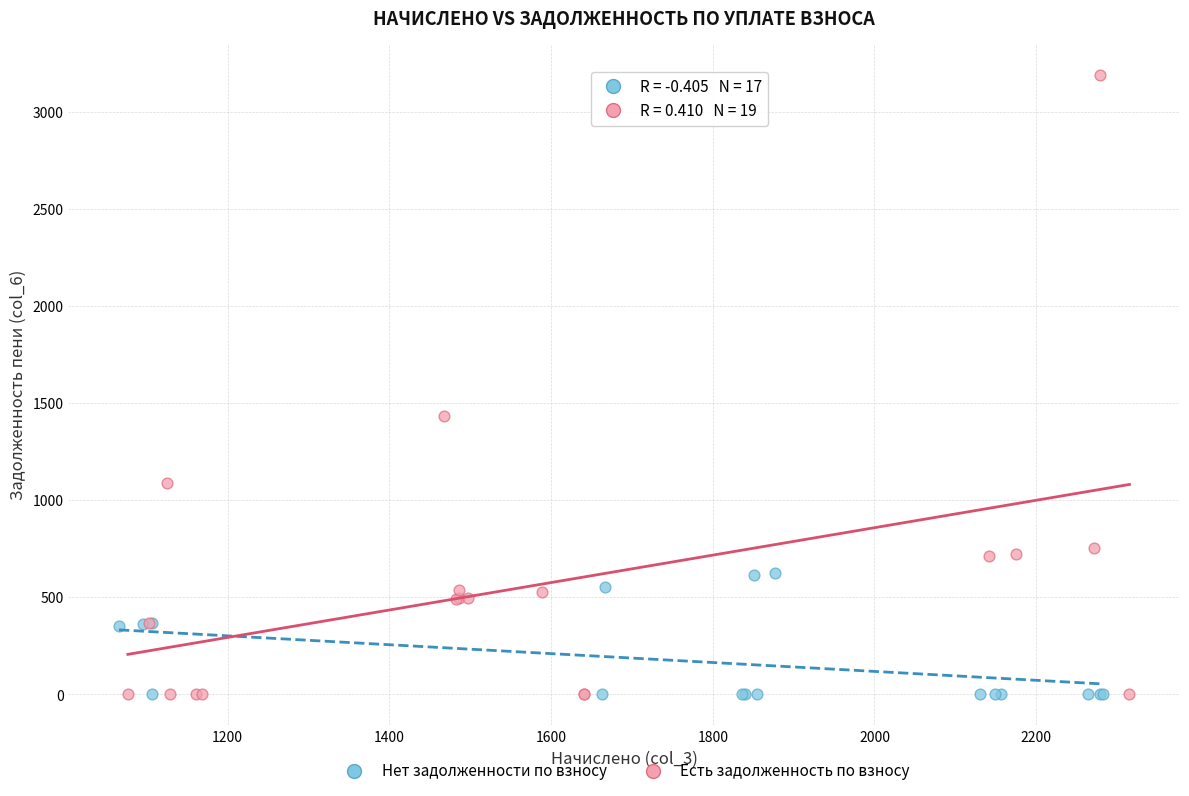

What are all the series names shown in the legend?

Нет задолженности по взносу, Есть задолженность по взносу